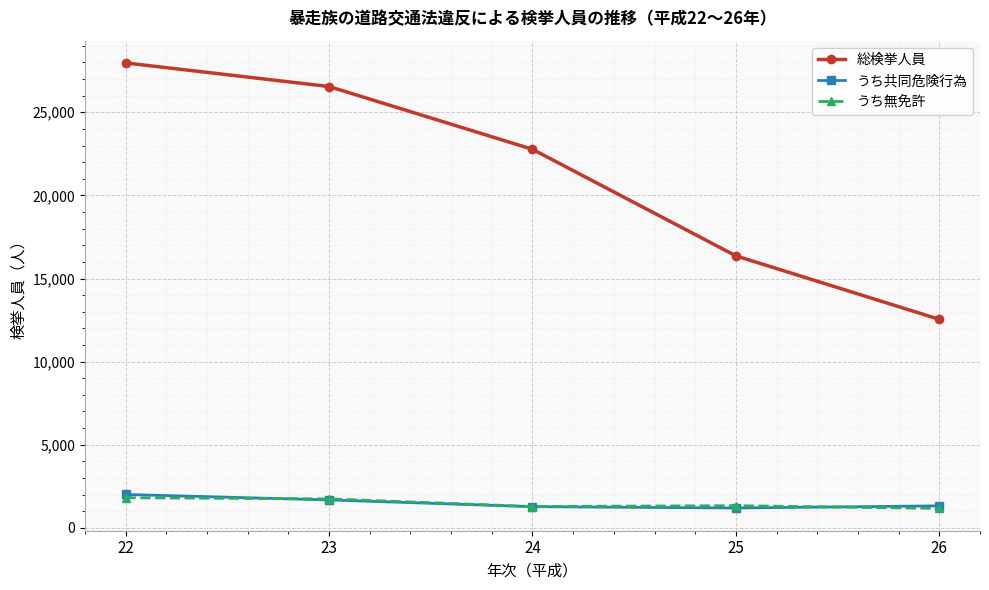

After their last crossing, which series has the higher values: うち共同危険行為 or うち無免許?

うち共同危険行為